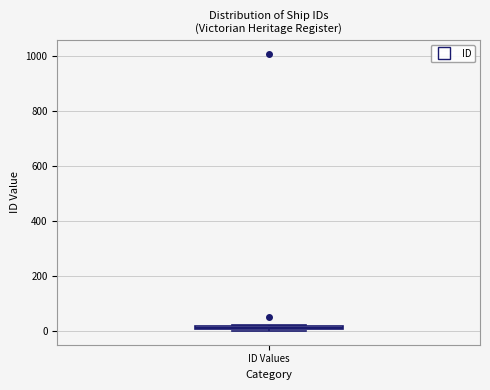

Where is the upper edge of the box for ID Values on the y-axis? The values are not printed on the chart, so give them approximately, as read against the axis.

20